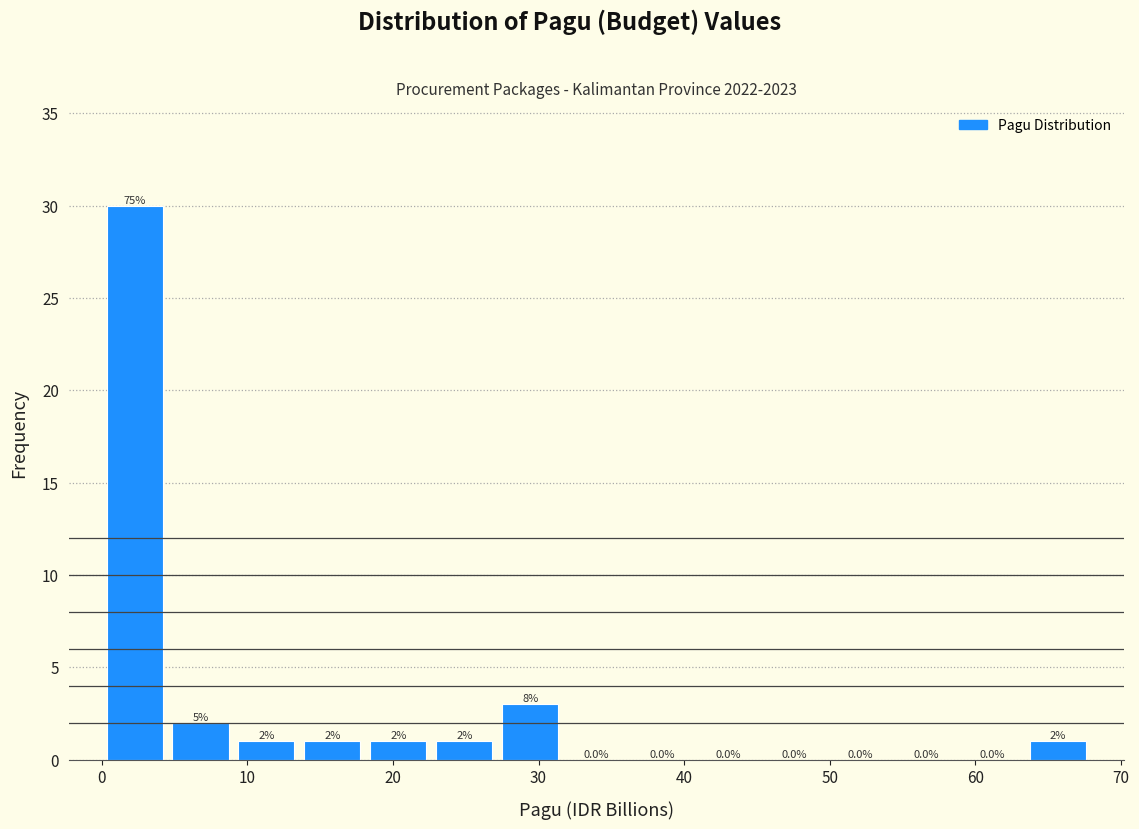

Which range on the x-axis has the tallest bar?

0 to 5